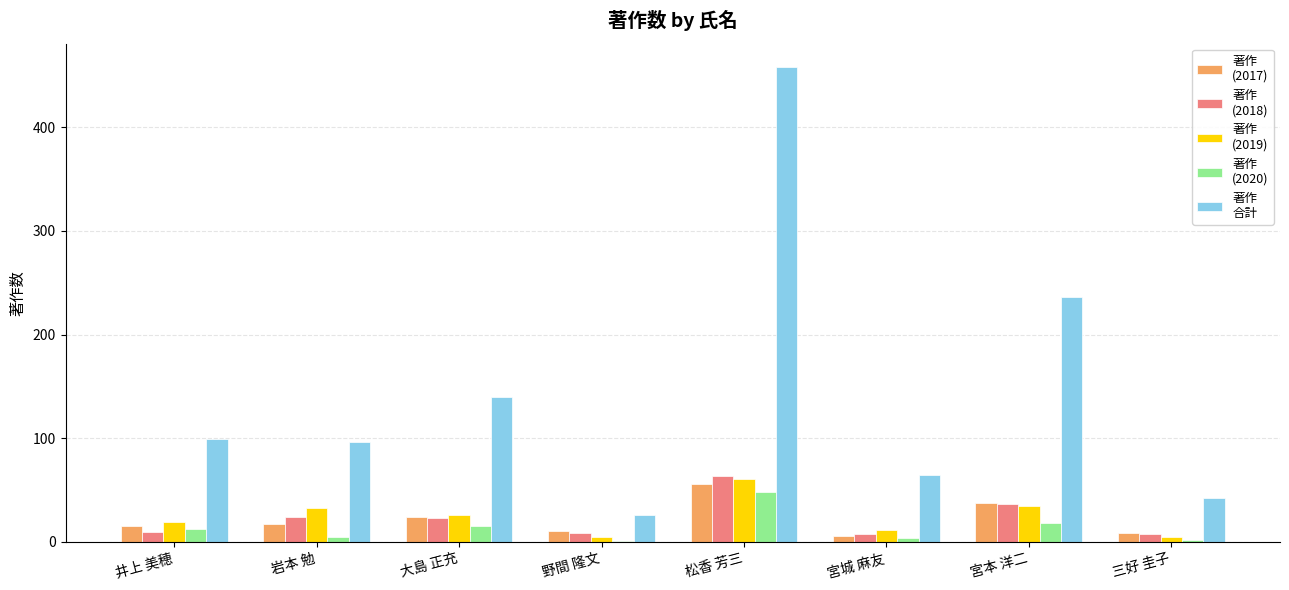

At which category is the sum across all series the highest?

松香 芳三